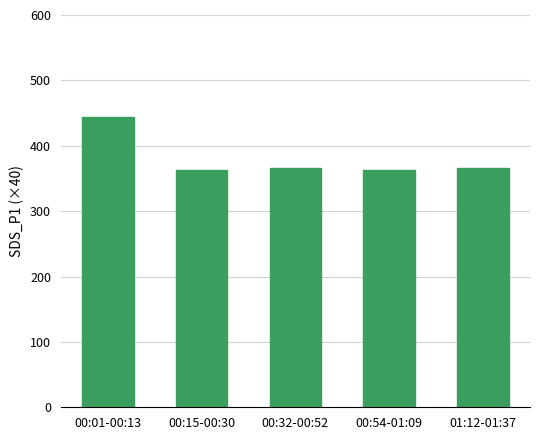

What is the label of the 5th bar from the right?

00:01-00:13